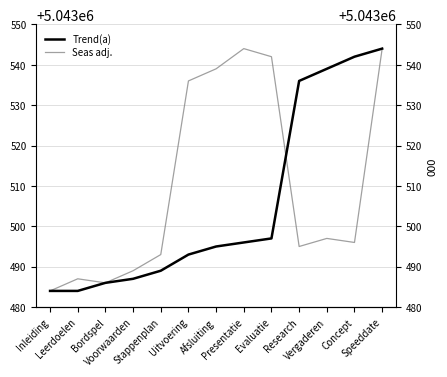

How many times do Seas adj. and Trend(a) cross each other?

1